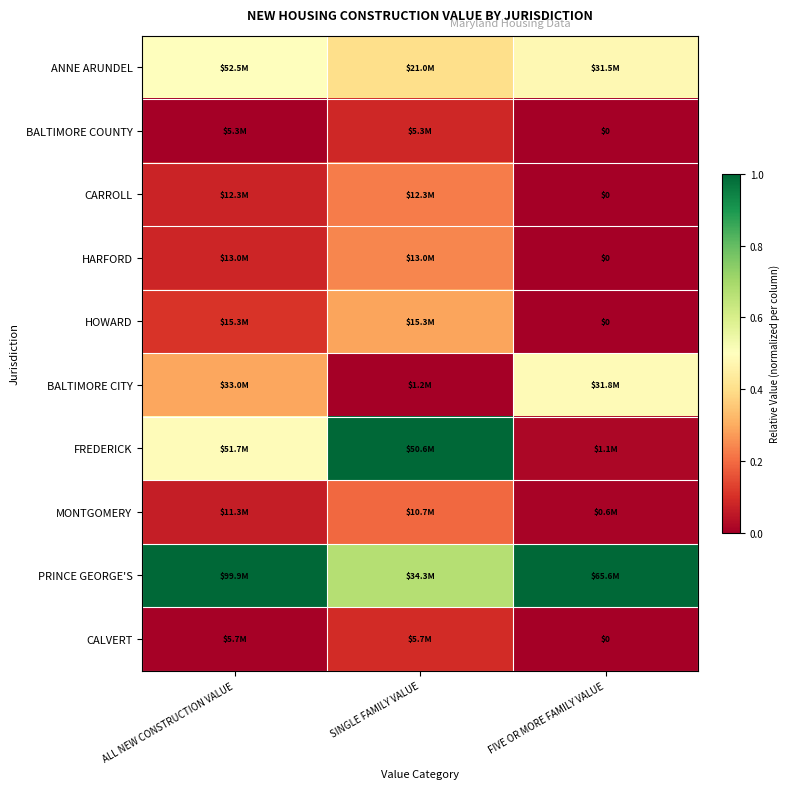

What is the difference between the FREDERICK values at SINGLE FAMILY VALUE and FIVE OR MORE FAMILY VALUE?

1.0